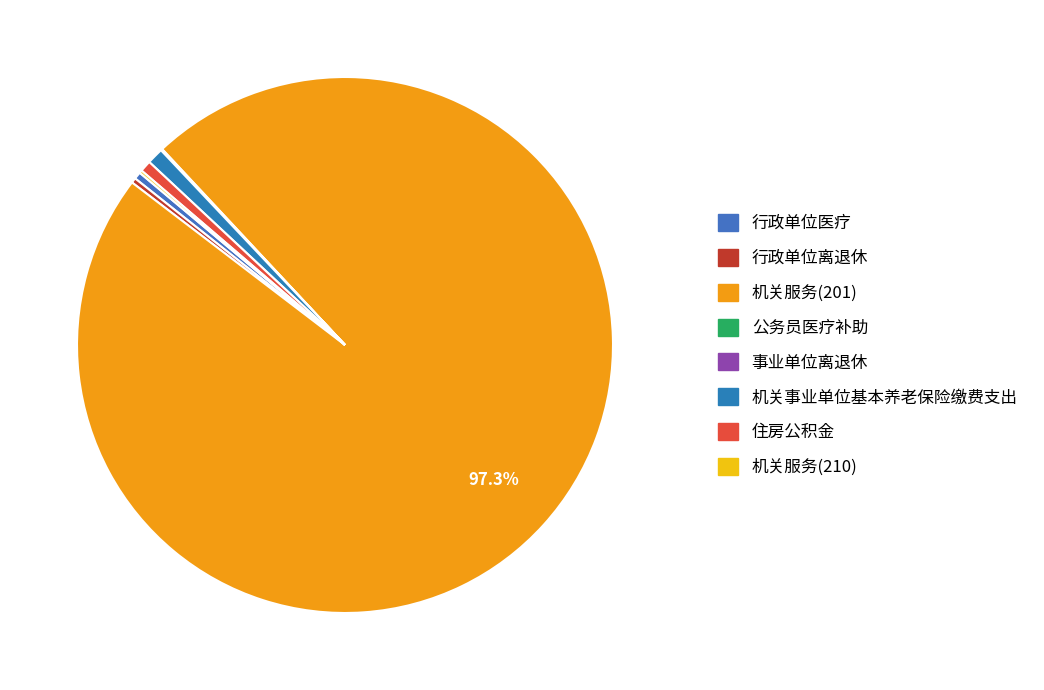

Count the number of slices in the pie.

8